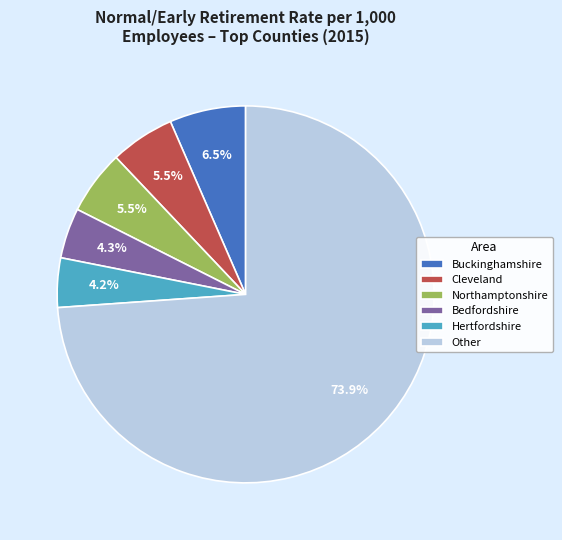

To the nearest percent, what is the difference between the largest and smallest slice percentages?

70%